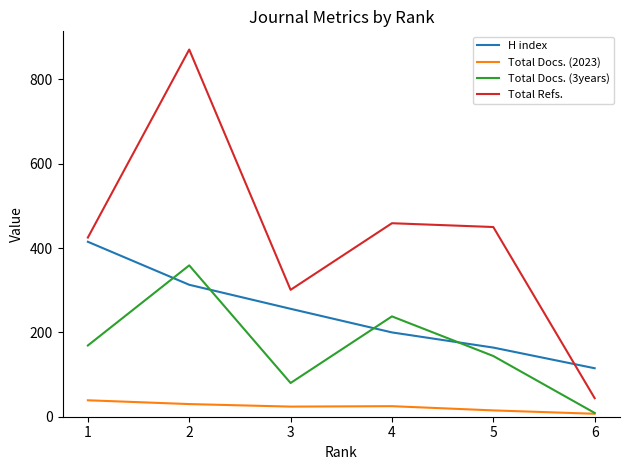

How many interior local peaks does the Total Refs. series have?

2